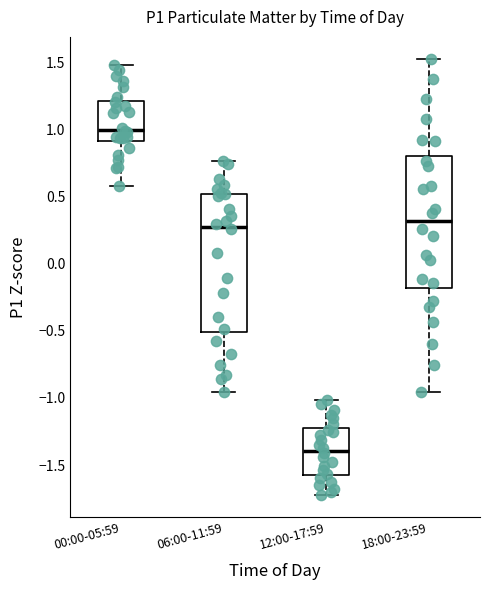

Which box's median line is the highest?

00:00-05:59